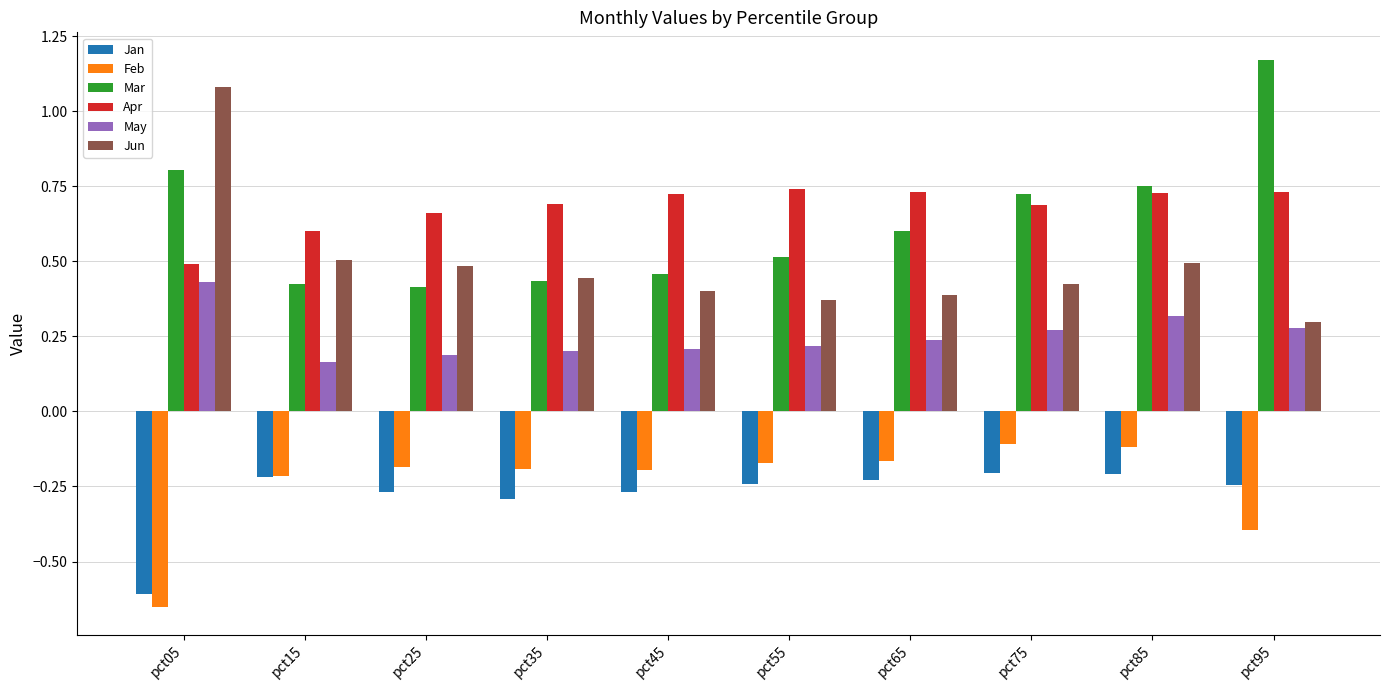

Is it true that May equals 0.1 at pct95?

False